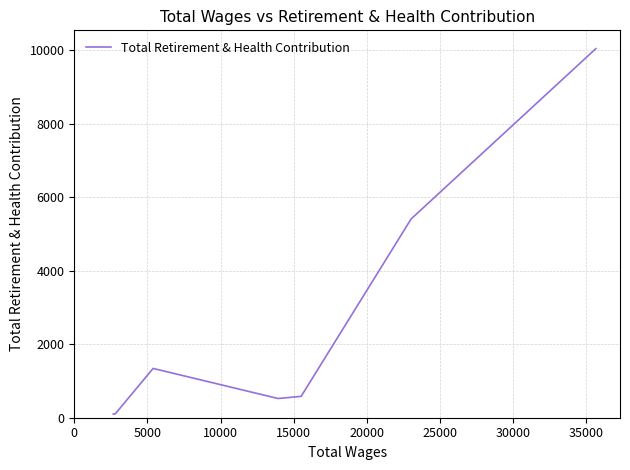

How many points are lower than both their immediate neighbors (excluding endpoints)?

1